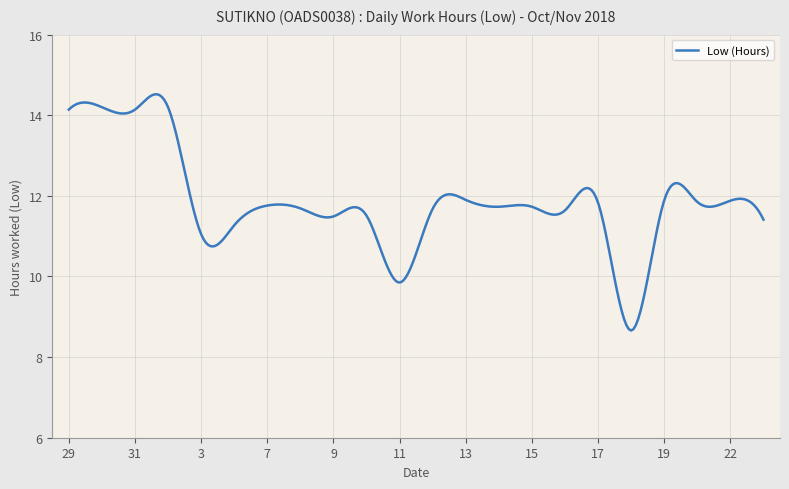

Does the chart have visible grid lines?

Yes